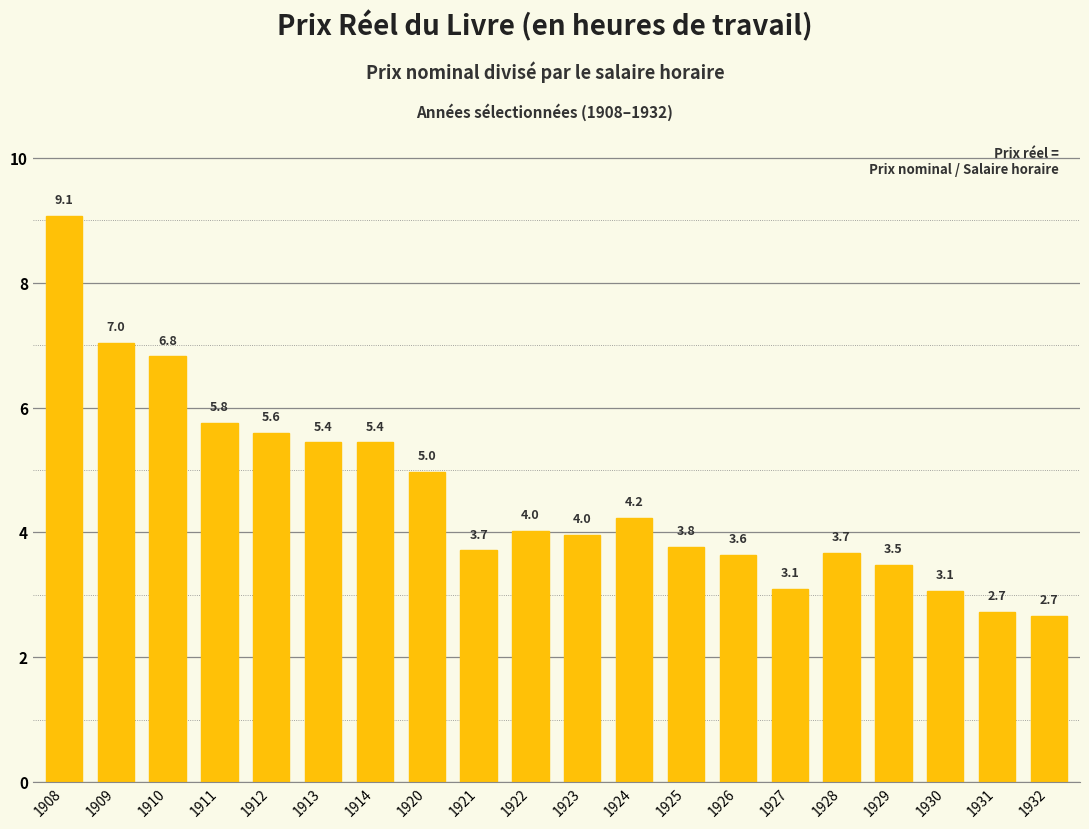

Where is the data nearest to the value 5?

1920